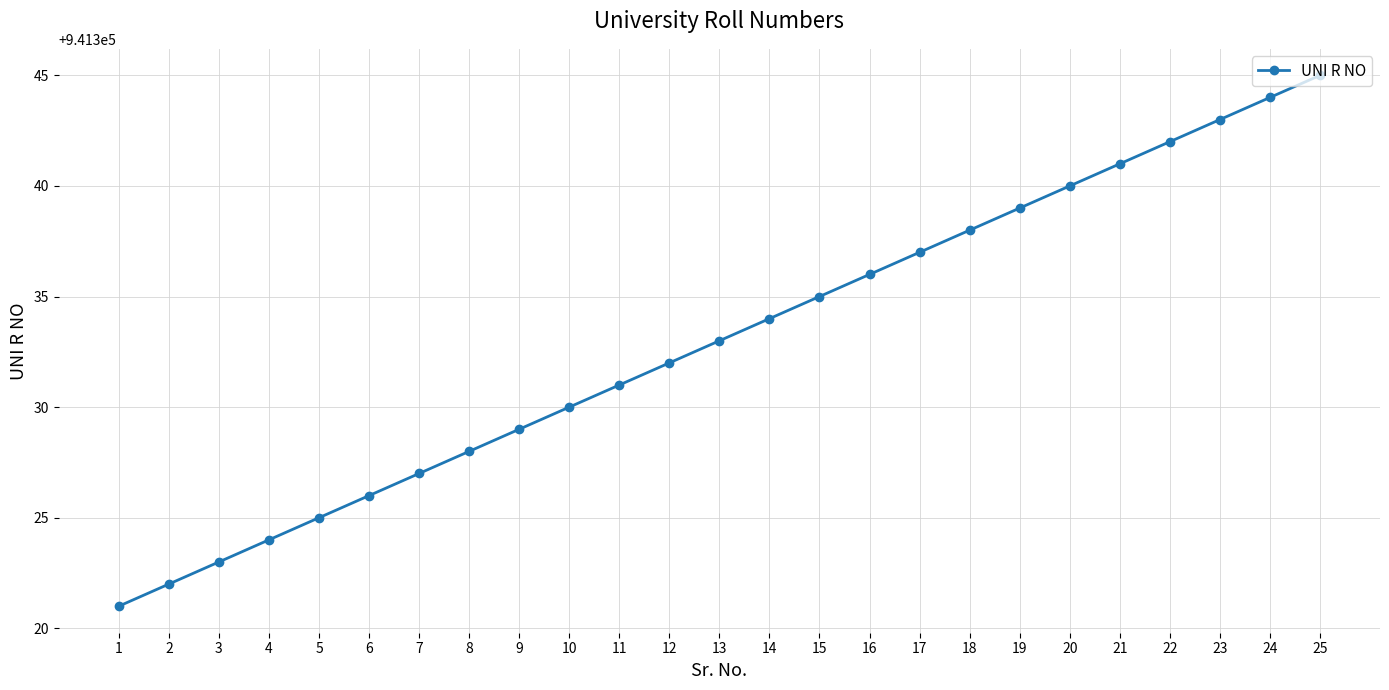

At which label is the value closest to 941333?

13